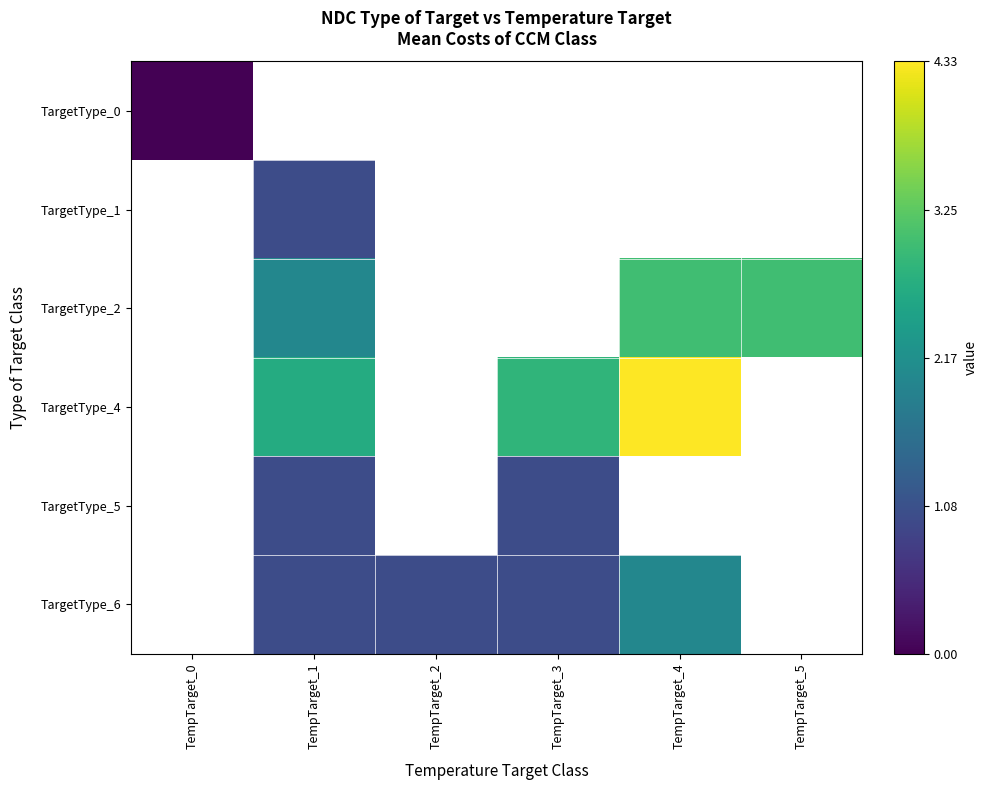

Between TempTarget_0 and TempTarget_3, which is larger?

TempTarget_3